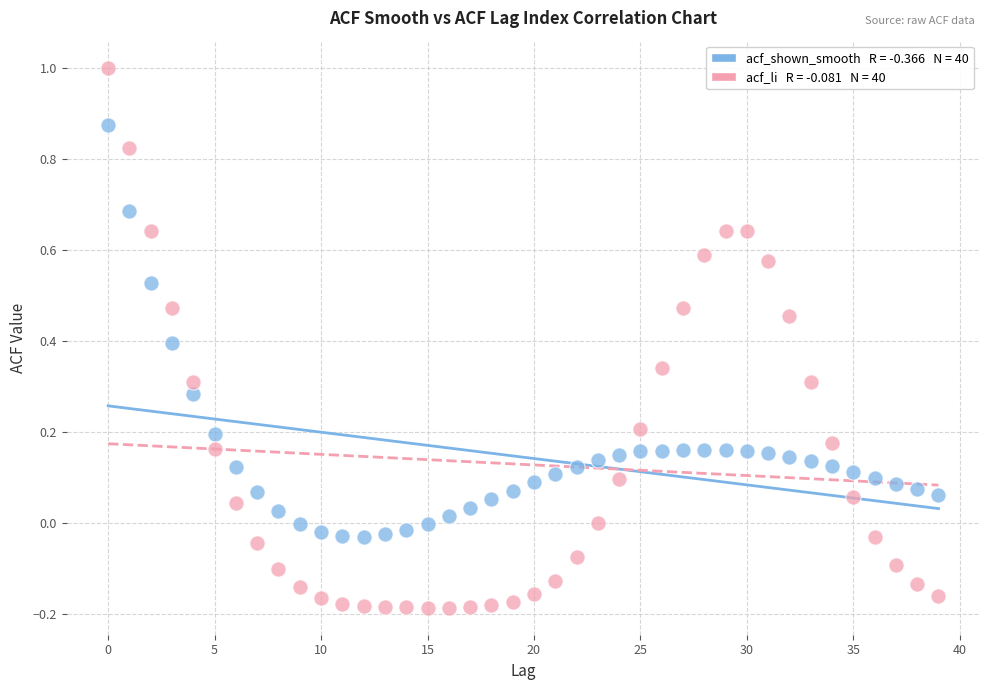

Across all data points, what is the range of Y values (max minus min)?

1.2